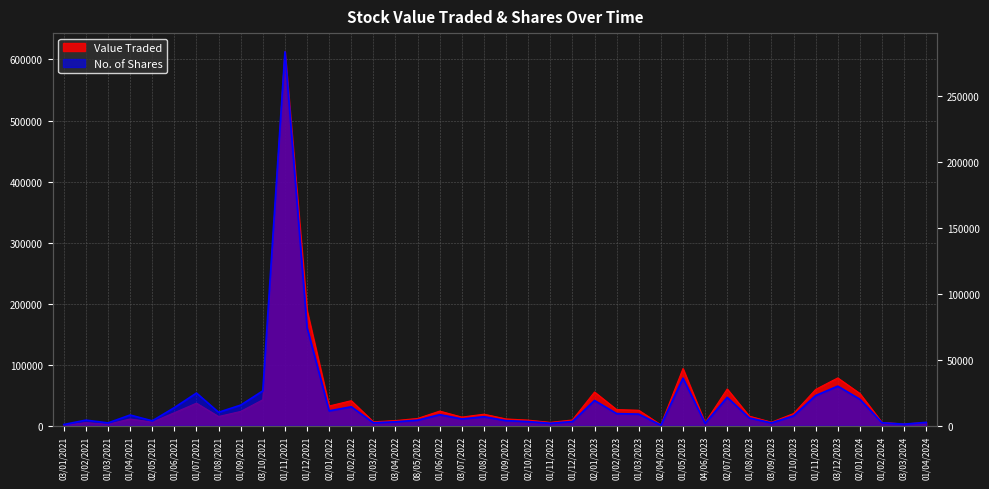

At 08/05/2022, list the series in order from largest to smallest.

Value Traded, No. of Shares